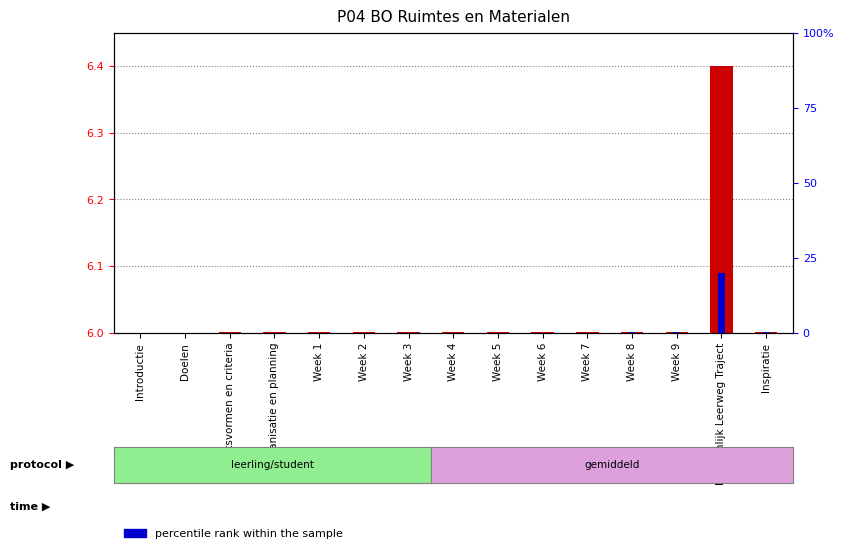

How many values in the percentile rank within the sample series exceed 0?

14